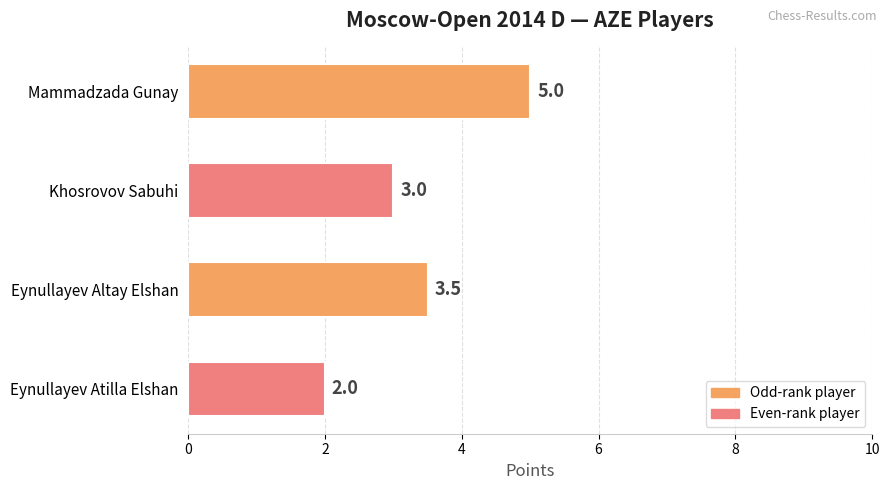

Rank the categories by value from highest to lowest.

Mammadzada Gunay, Eynullayev Altay Elshan, Khosrovov Sabuhi, Eynullayev Atilla Elshan